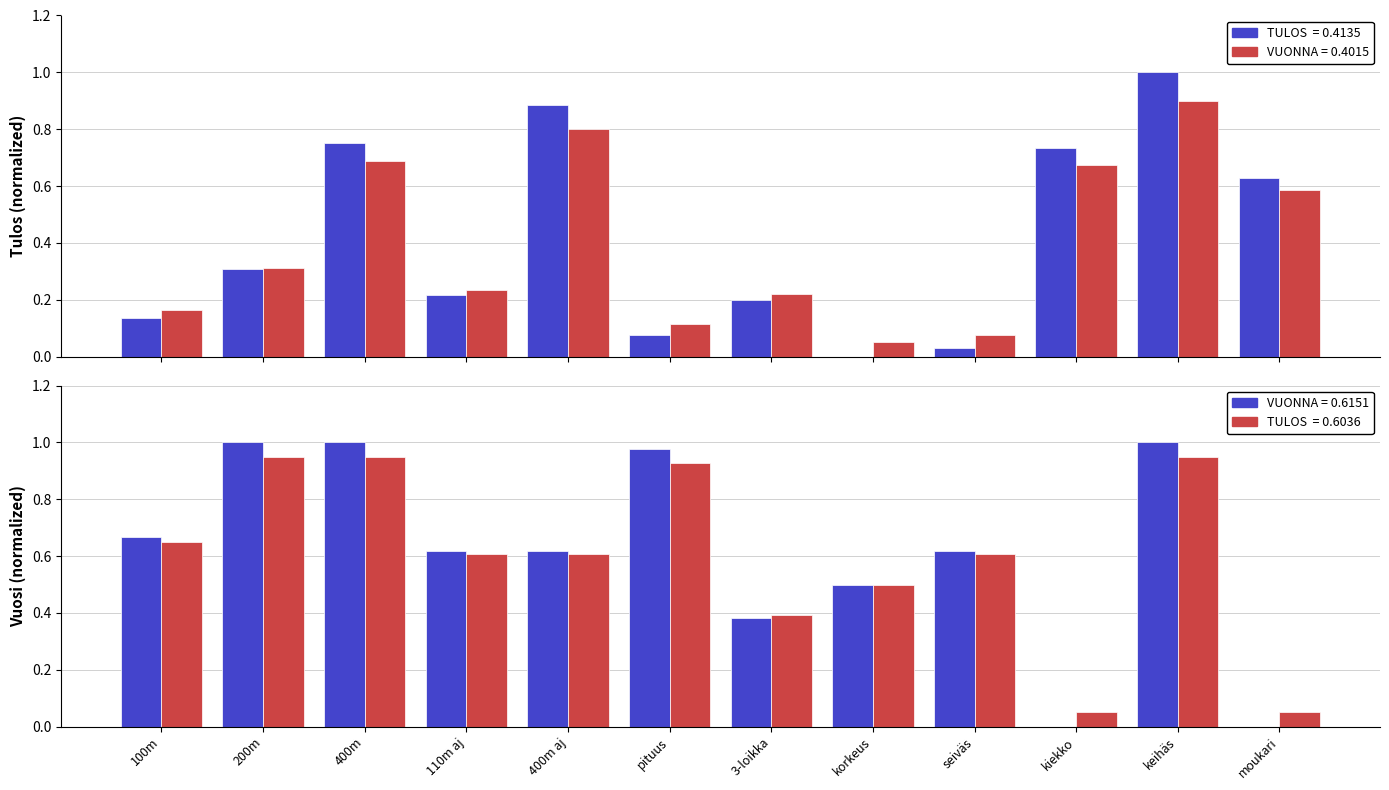

True or false: TULOS (norm) has a value of 0.4 at keihäs.

False